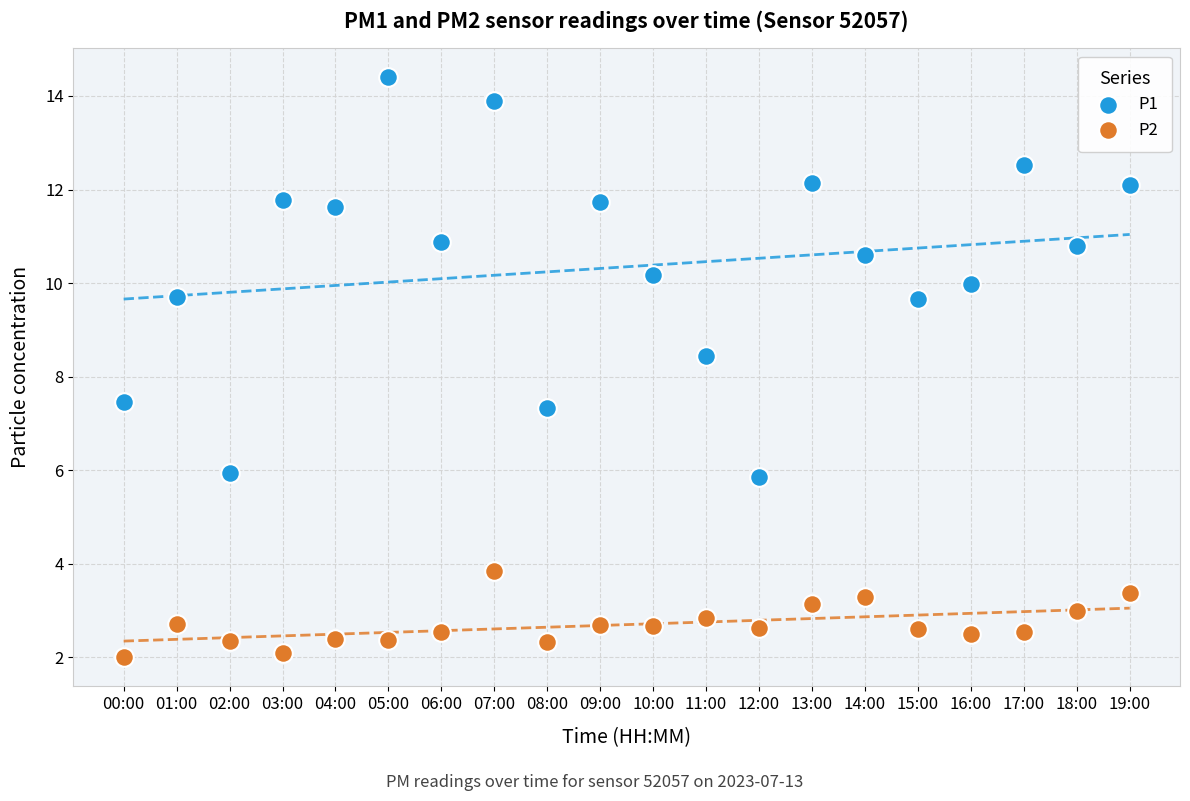

Across all data points, what is the range of Y values (max minus min)?

12.4